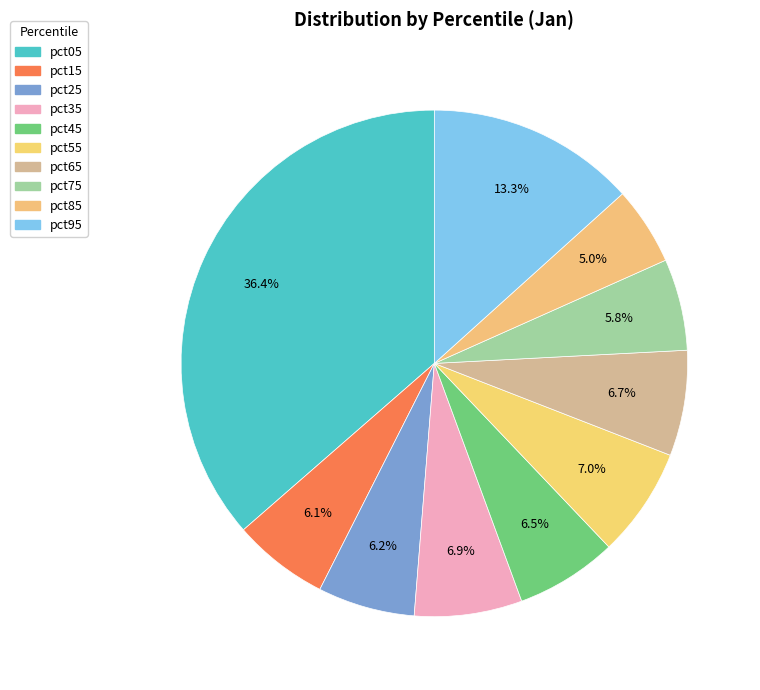

How many segments does this pie chart have?

10